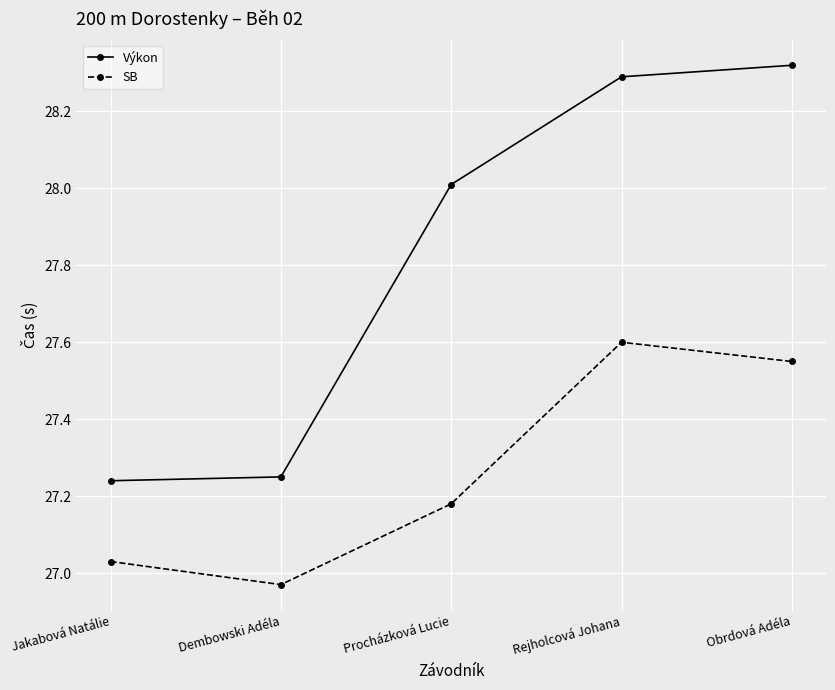

What is the average value of the SB series?

27.3